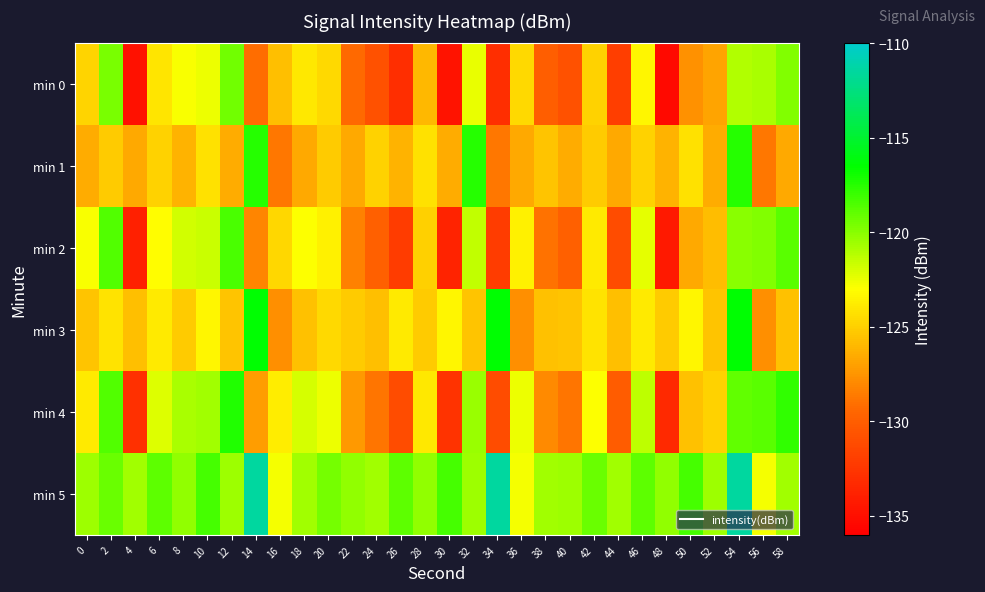

What is the maximum value shown in the chart?

-111.5